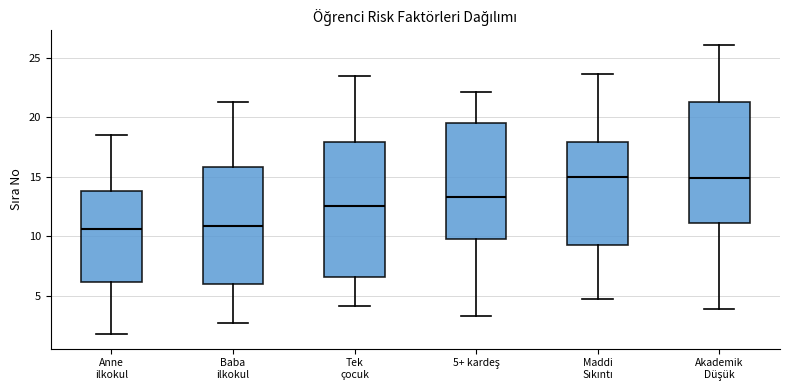

Comparing the boxes themselves (not the whiskers), which one is the tallest?

Tek çocuk